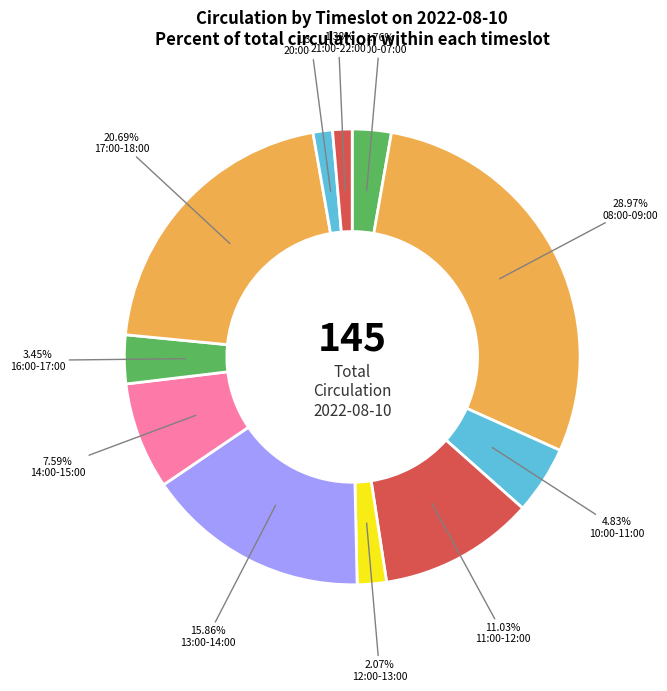

To the nearest percent, what is the combined percentage of 06:00-07:00 and 12:00-13:00?

5%